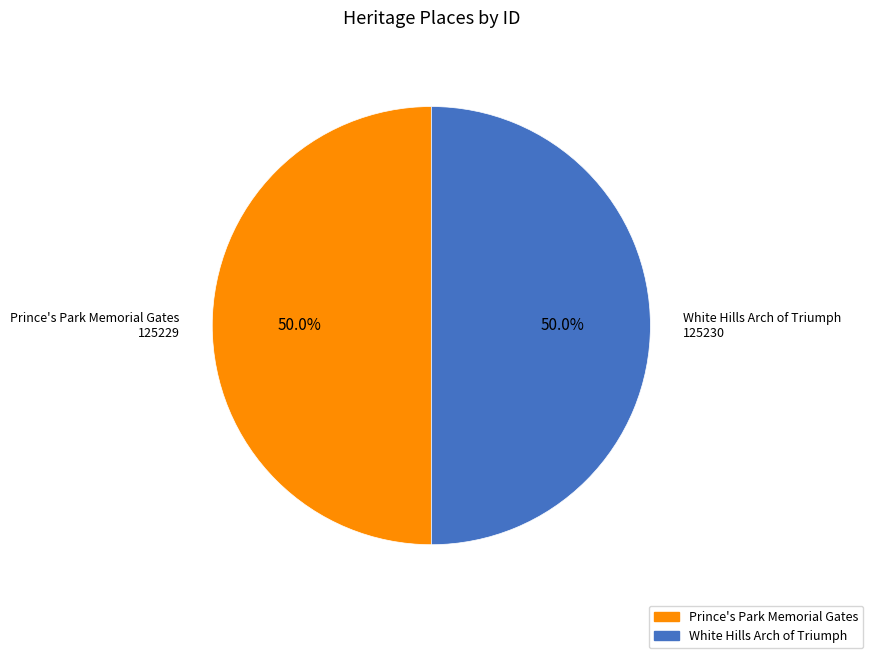

Do White Hills Arch of Triumph and Prince's Park Memorial Gates together represent more than half of the pie?

Yes